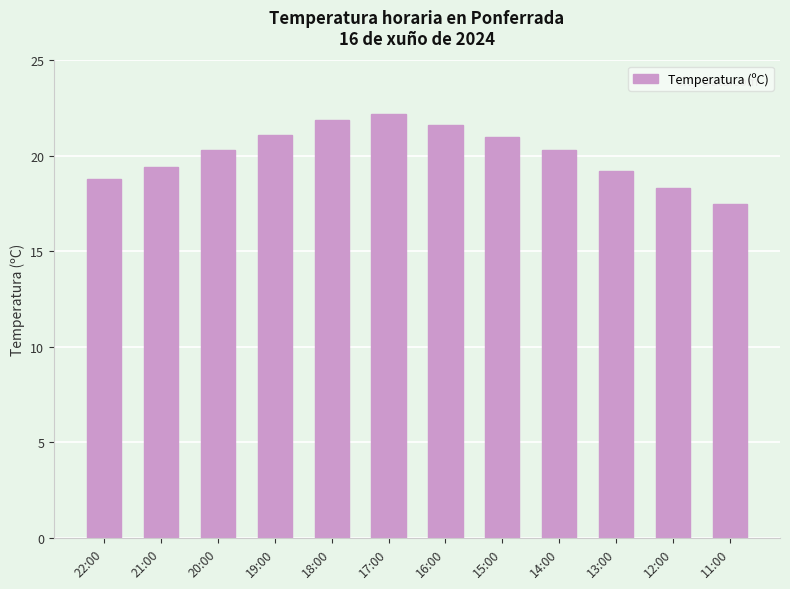

What is the difference between the values at 11:00 and 17:00?

4.7